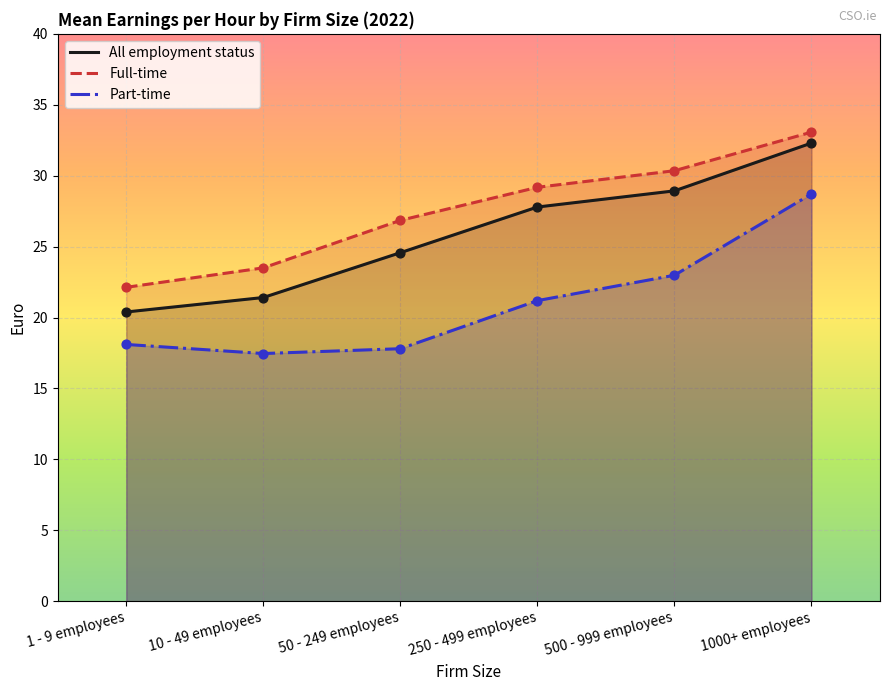

Which series contains the lowest Y value?

Part-time